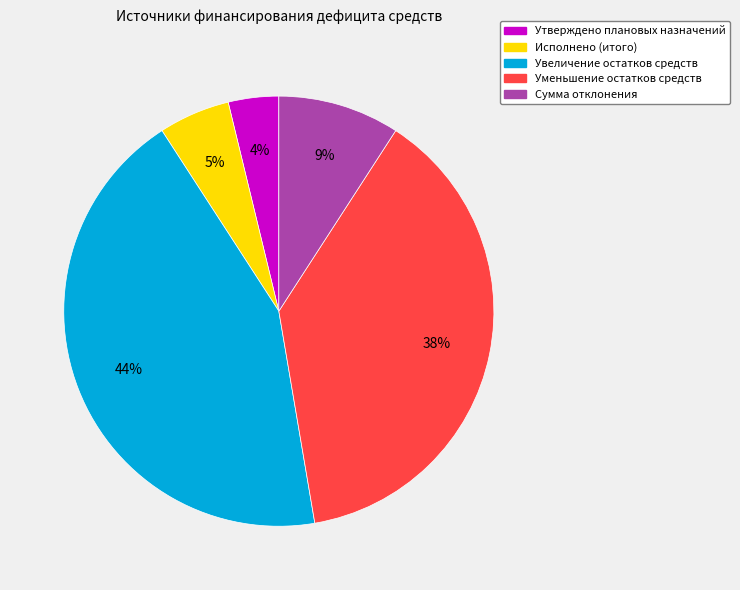

Rank the categories by value from lowest to highest.

Утверждено плановых назначений, Исполнено (итого), Сумма отклонения, Уменьшение остатков средств, Увеличение остатков средств